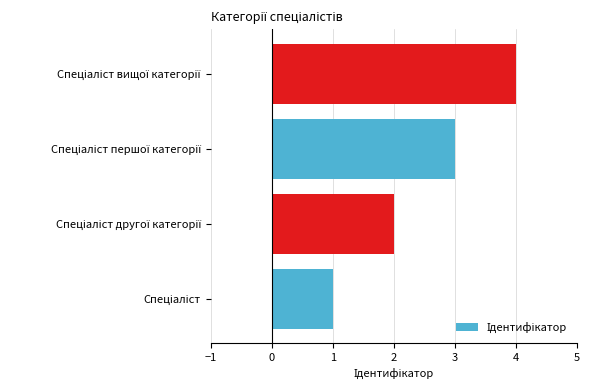

How many series are shown in this chart?

1